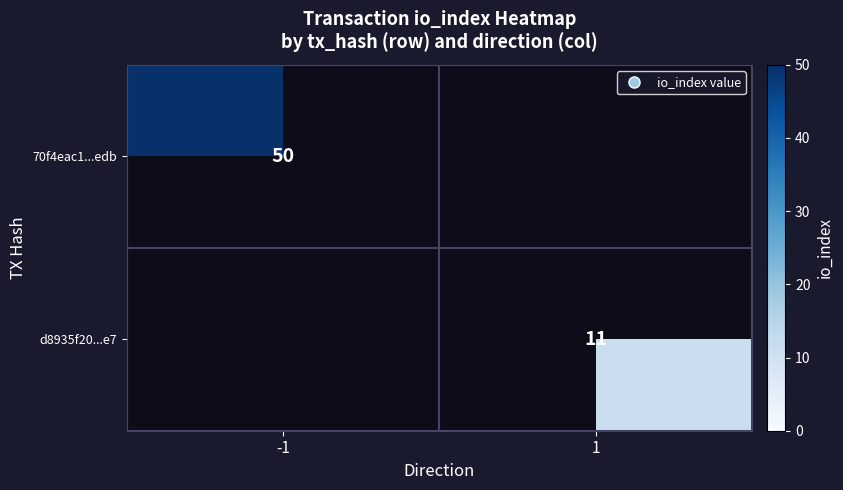

The 70f4eac1...edb series shows 65 at -1. True or false?

False